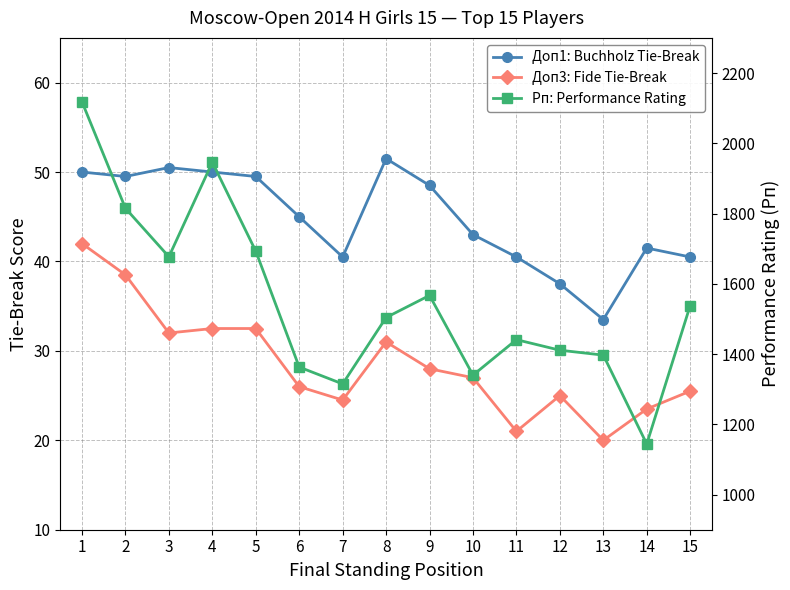

What is the total value across all series at 10?

1410.0